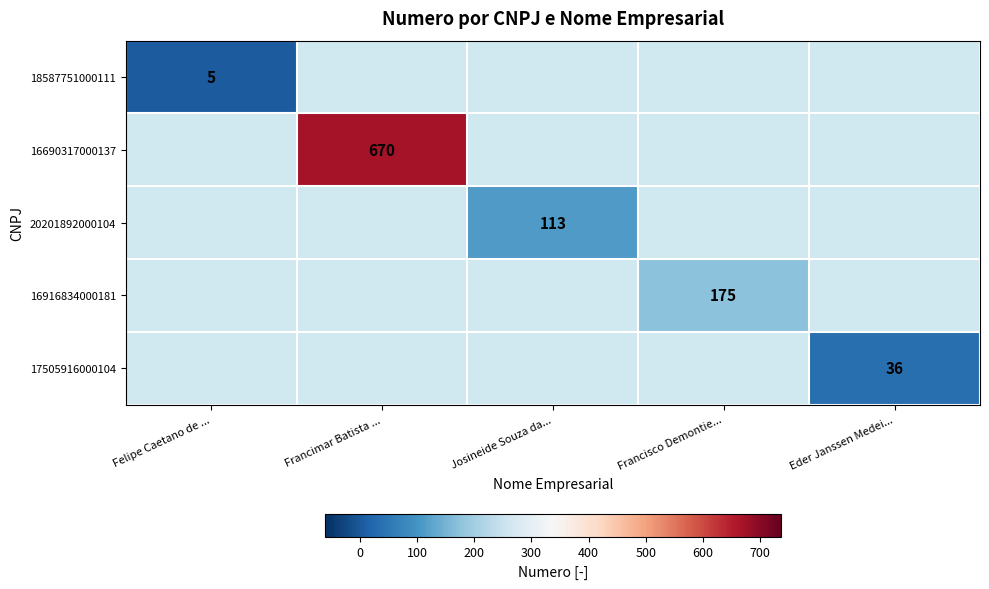

True or false: 20201892000104 has a value of 49.7 at Josineide Souza da....

False